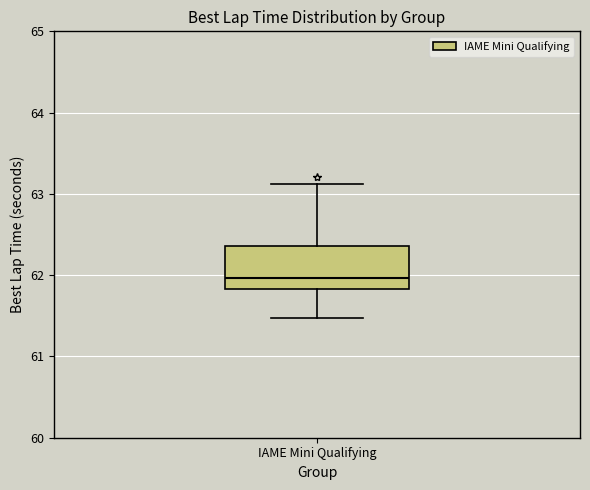

Transcribe this box plot: give where the median line is, the range the box spans, and where the two whiskers end, as read against the y-axis. The values are not printed on the chart, so give them approximately, as read against the axis.

median 62.0, box 61.8 to 62.4, whiskers 61.5 to 63.1